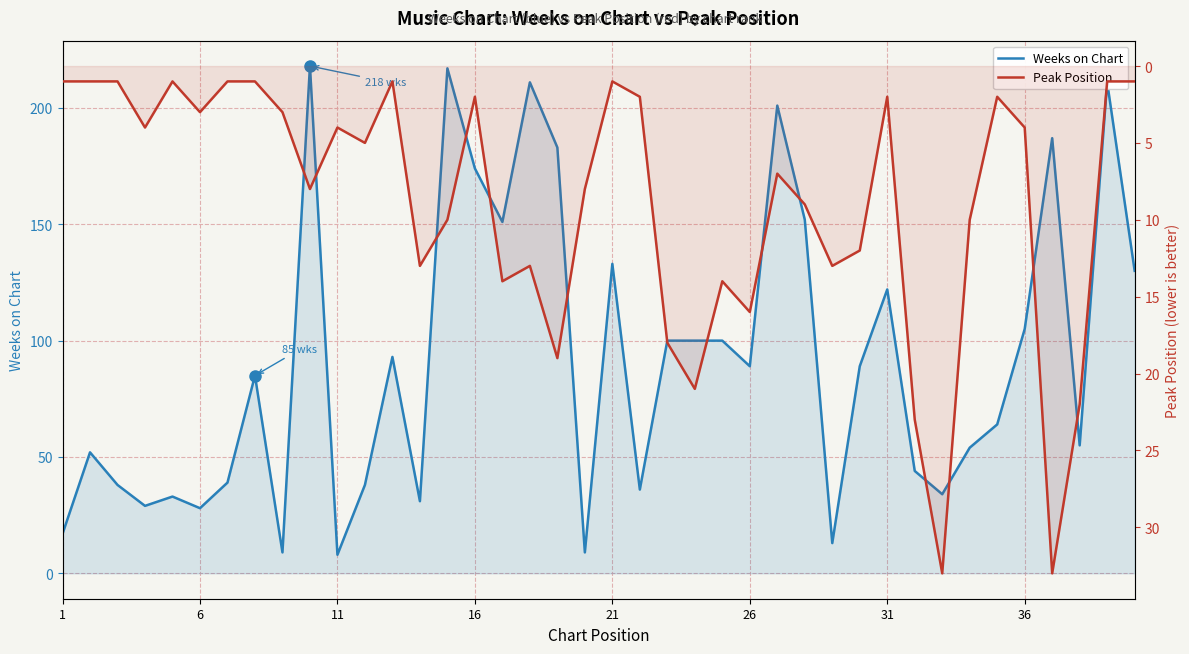

True or false: Peak Position has more than 1 points higher than both neighbors.

True